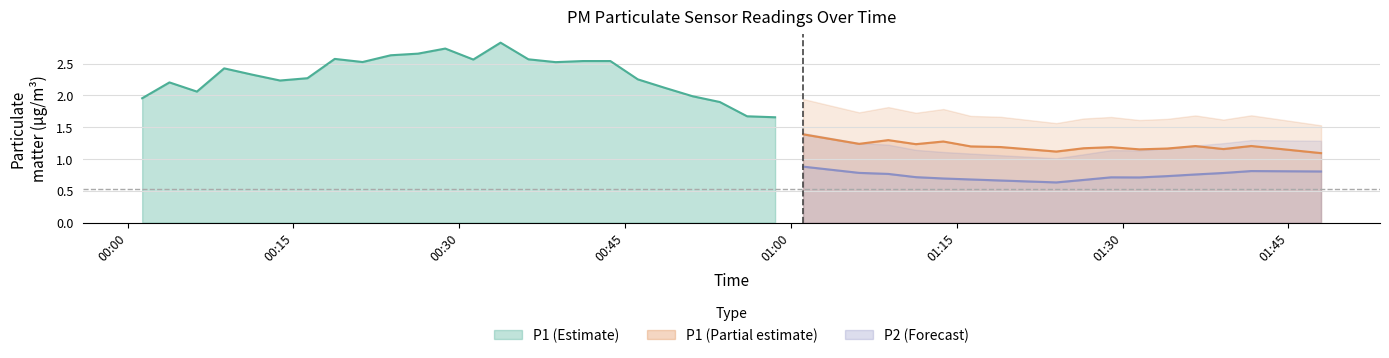

Count the number of categories in the chart.

40